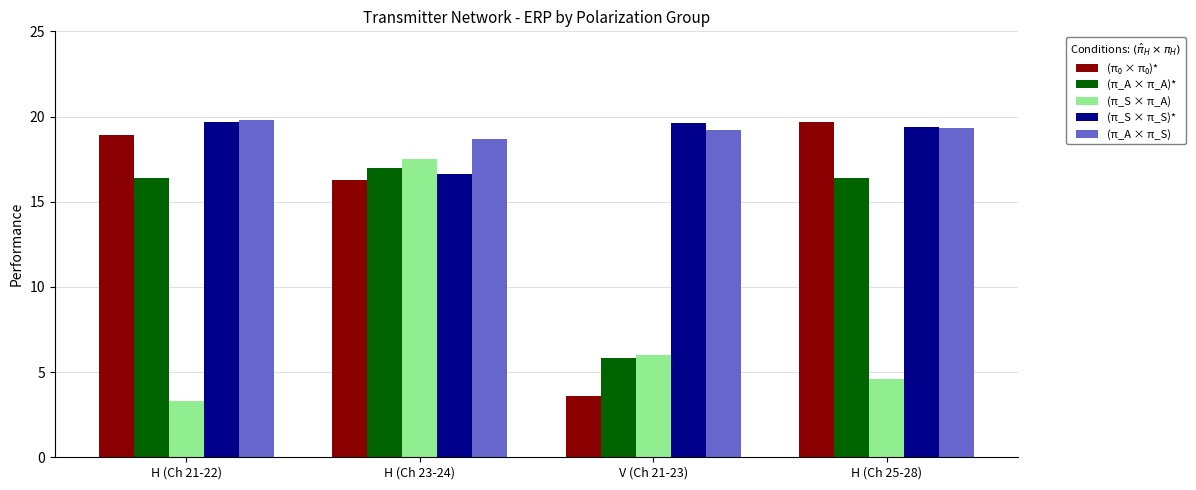

What is the smallest value displayed?

3.3